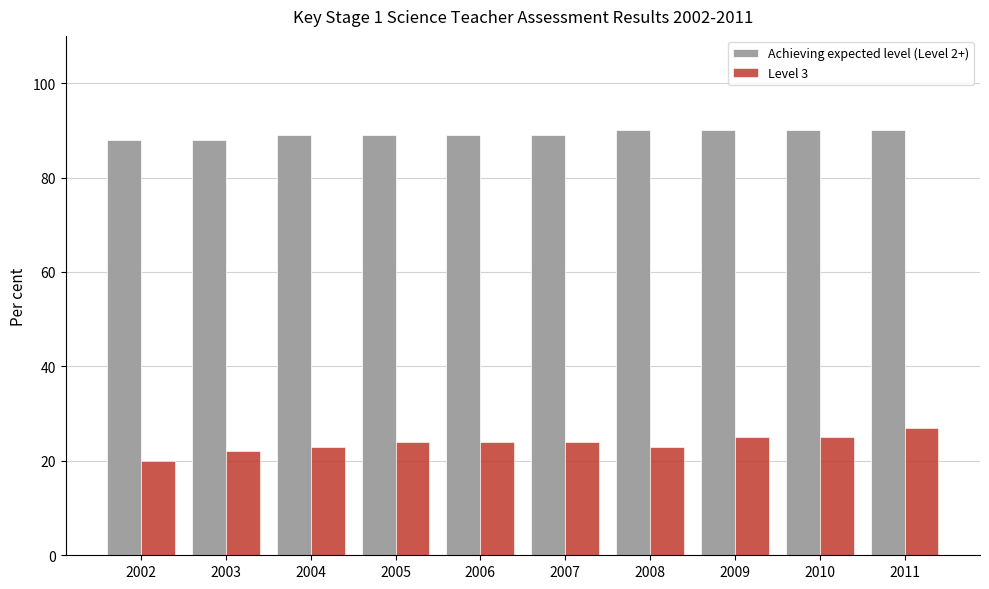

What is the maximum value for Level 3?

27